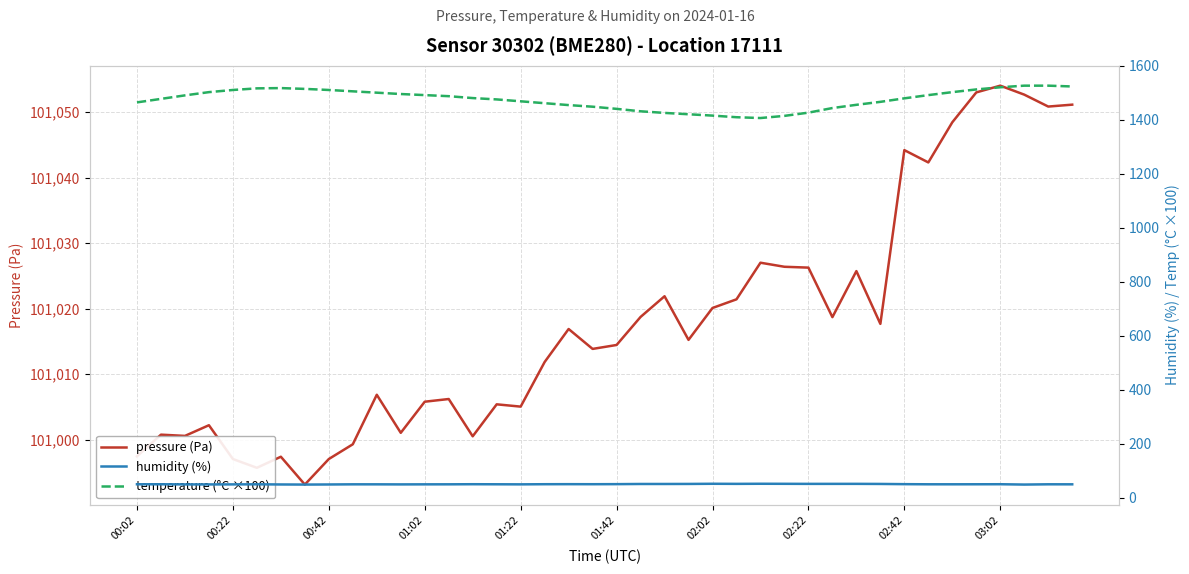

What is the lowest value of the pressure (Pa) series?

100993.1